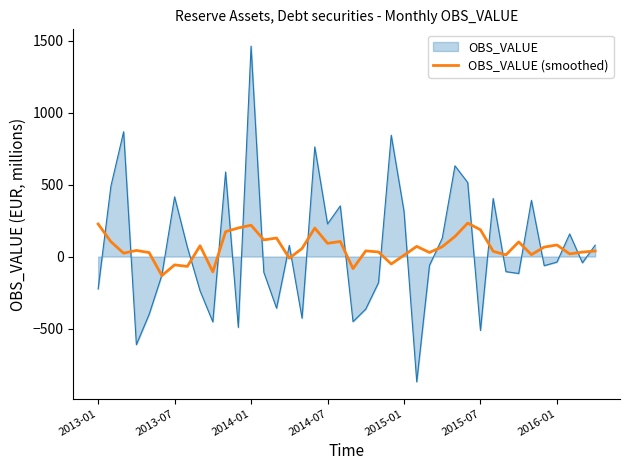

Rank the series by their maximum value, from lowest to highest.

OBS_VALUE (smoothed), OBS_VALUE